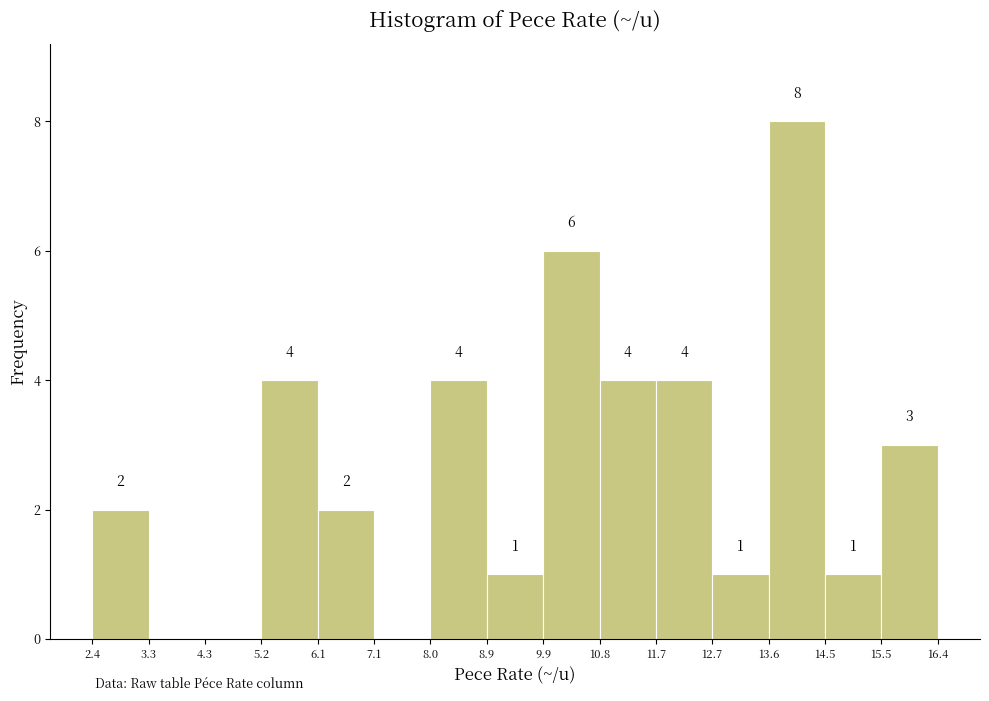

Over which range of the x-axis is the bar tallest?

13.6 to 14.5